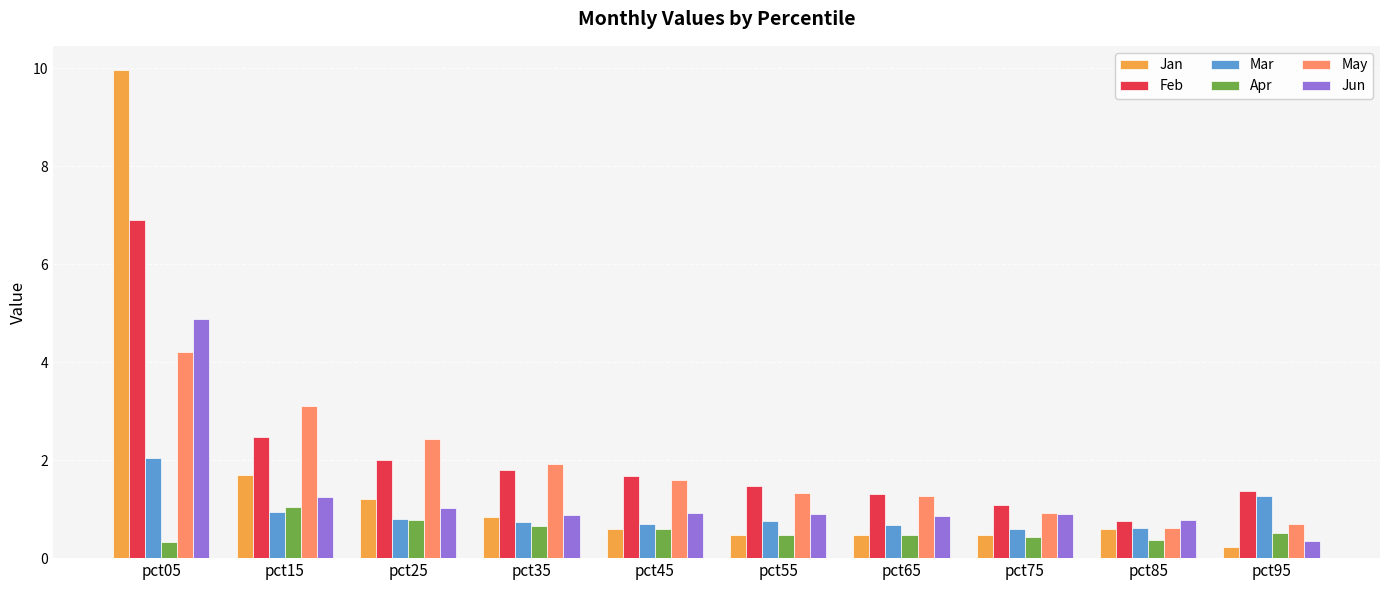

Rank the series by their maximum value, from highest to lowest.

Jan, Feb, Jun, May, Mar, Apr